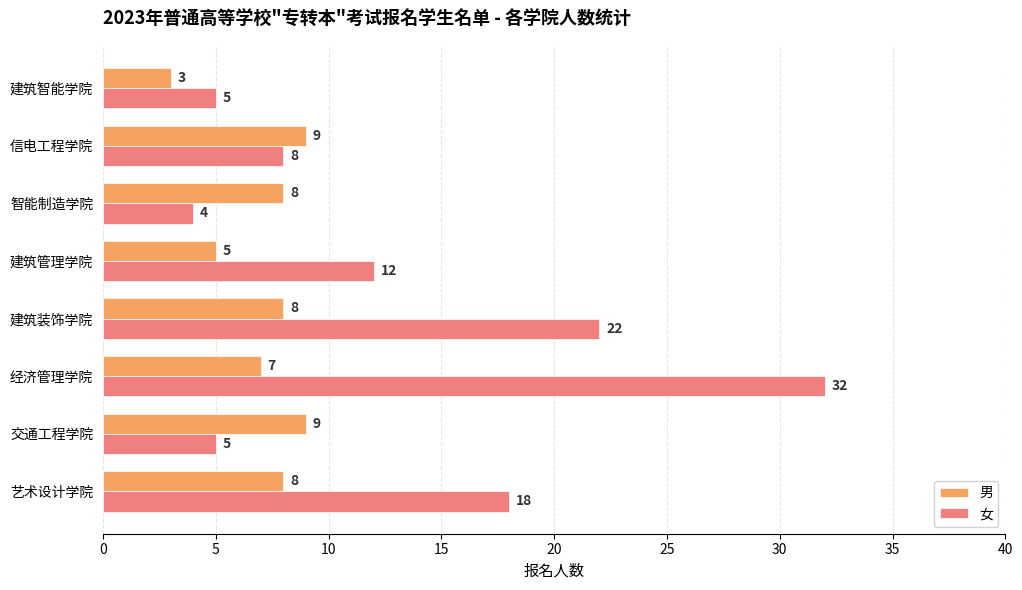

What is the spread (max minus min) of values at 建筑管理学院?

7